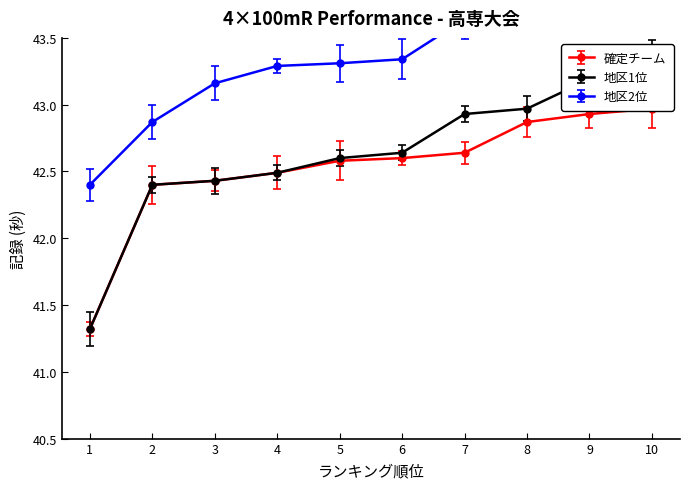

Which has a higher value, 5 or 10?

10